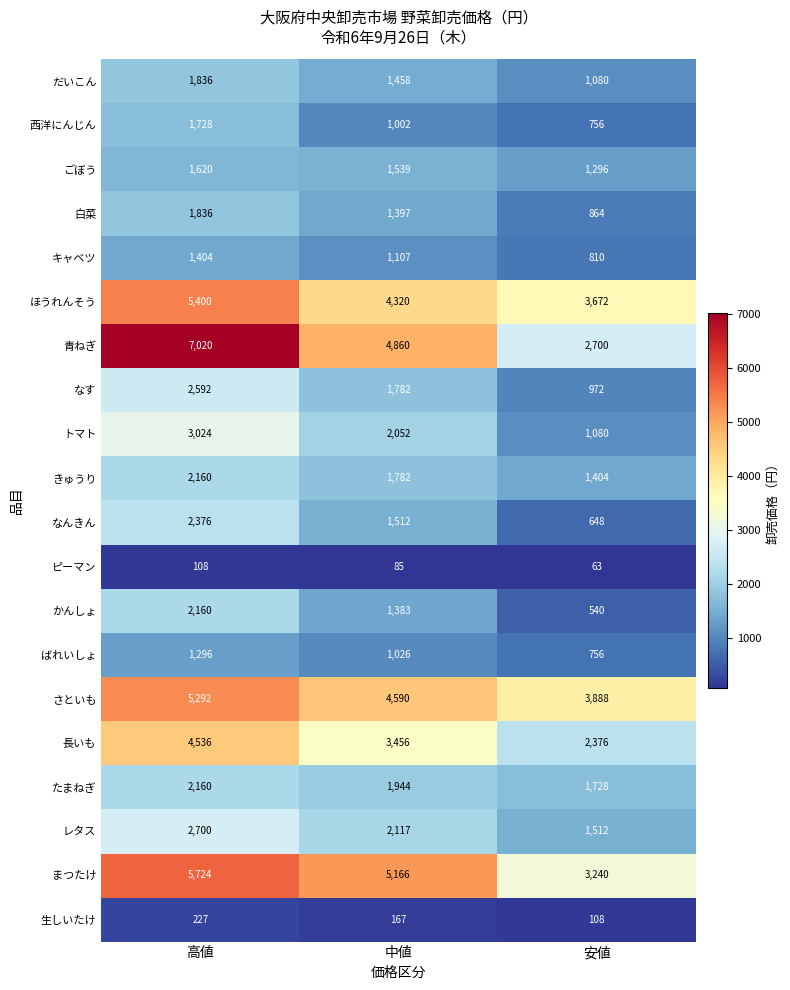

At which category is the sum across all series the highest?

高値